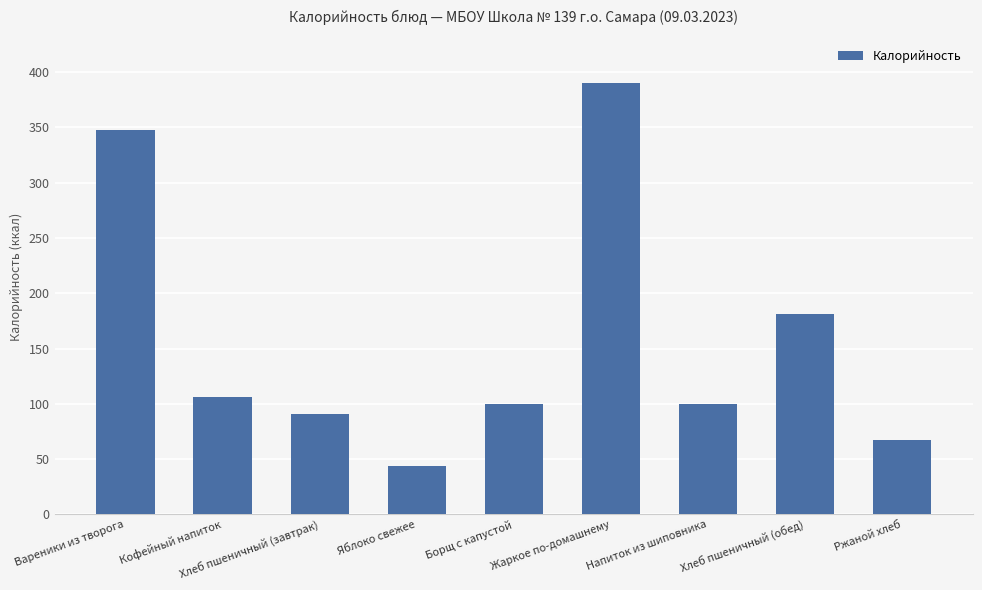

The value at Напиток из шиповника is 69. True or false?

False